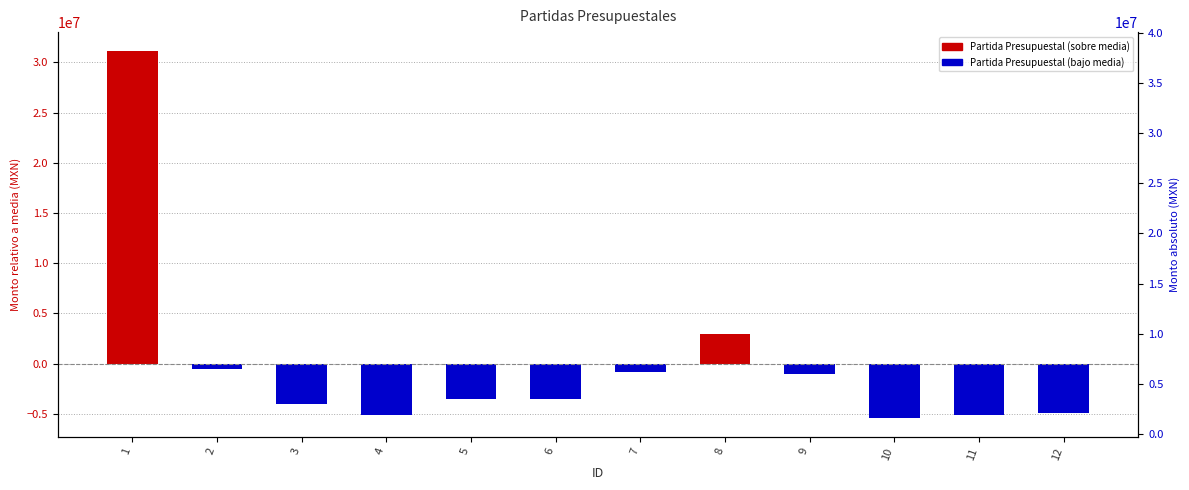

Count the number of categories in the chart.

12